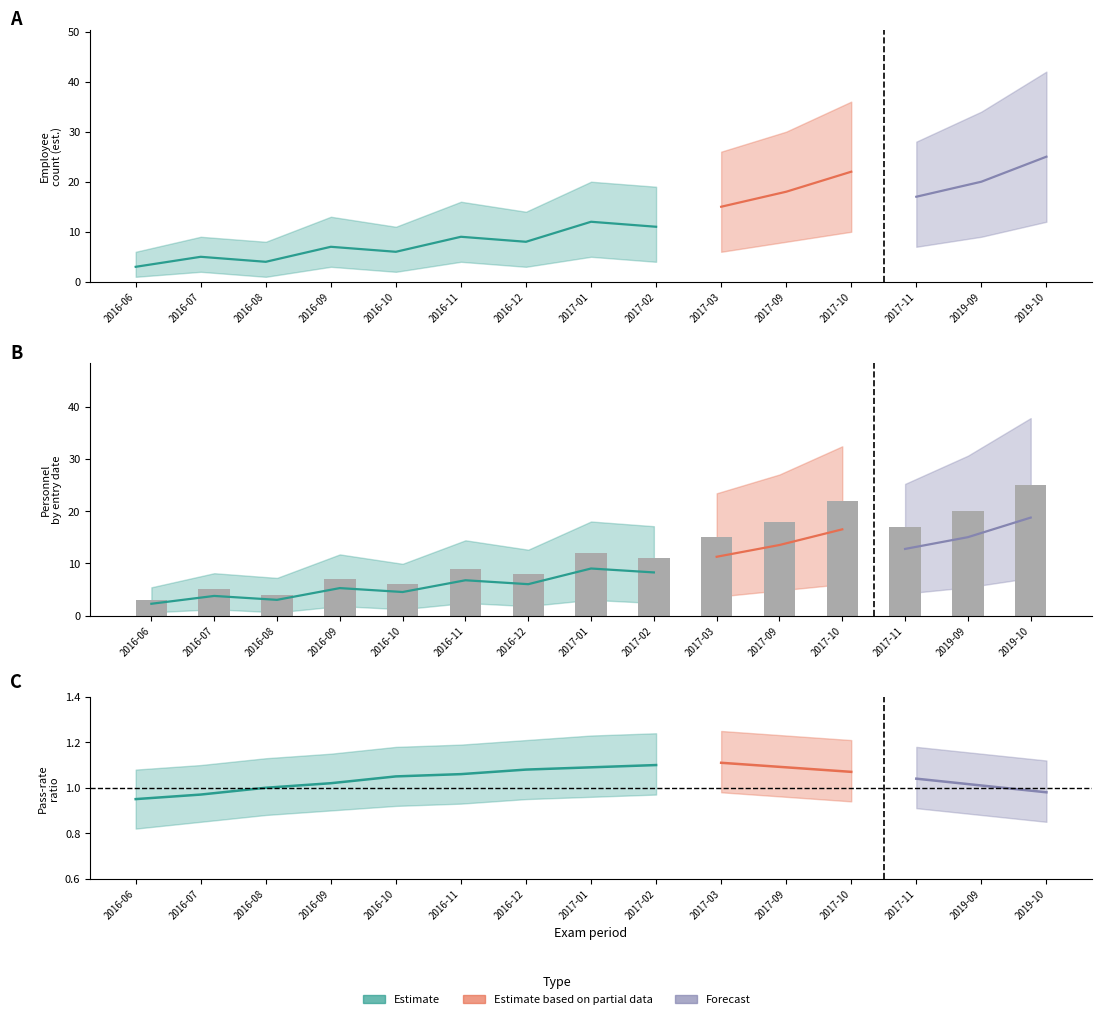

What is the average value of the rate_mid series?

1.0